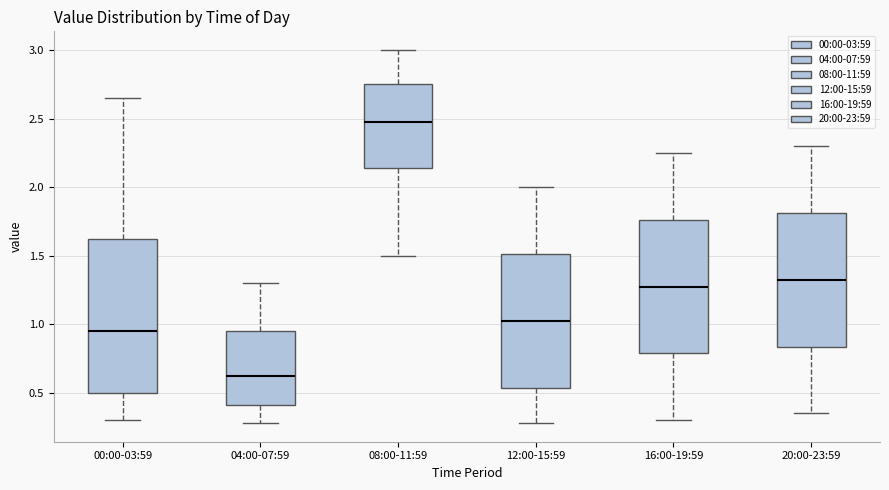

Where does the upper whisker of the box for 20:00-23:59 end on the y-axis? The values are not printed on the chart, so give them approximately, as read against the axis.

2.30